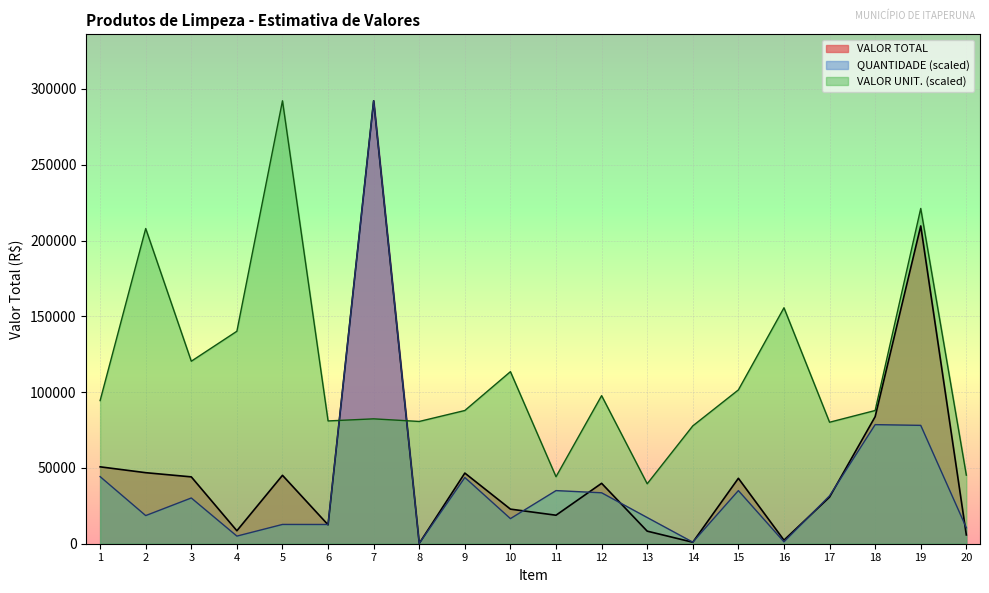

Where does the VALOR UNIT. series first go above 94415?

1